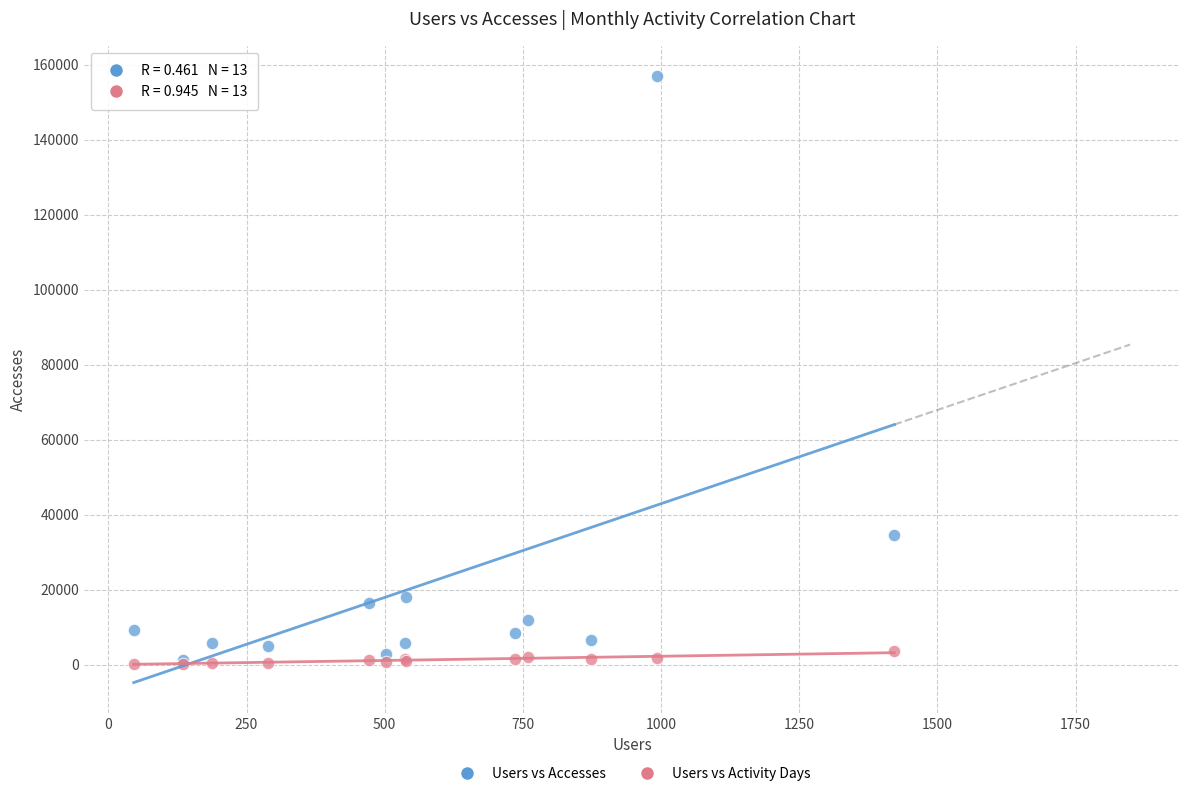

In the Users vs Accesses series, what Y value is closest to 79123?

34587